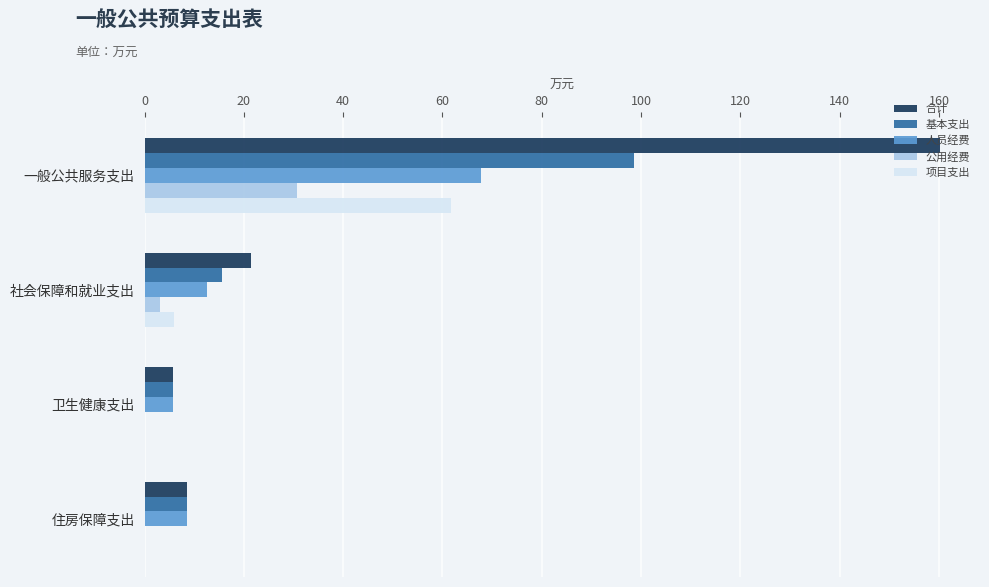

Which series changed the most between 一般公共服务支出 and 社会保障和就业支出?

合计